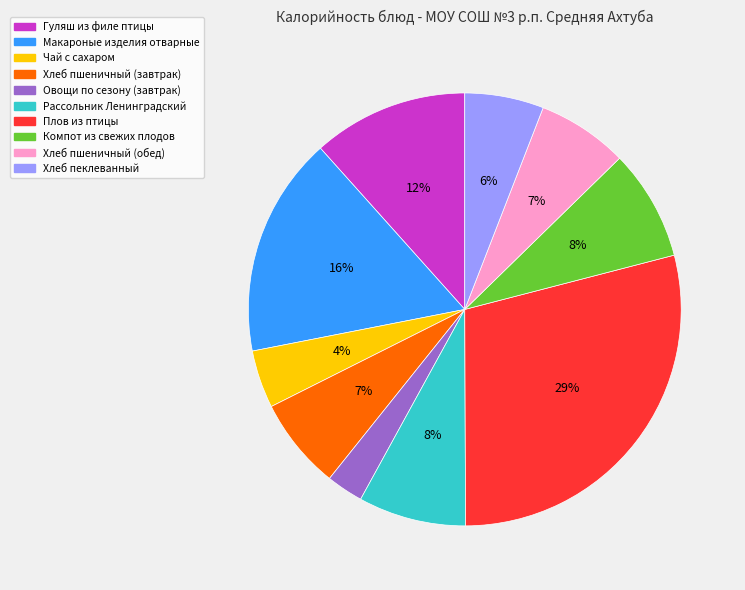

Is there any slice that represents more than half of the pie?

No